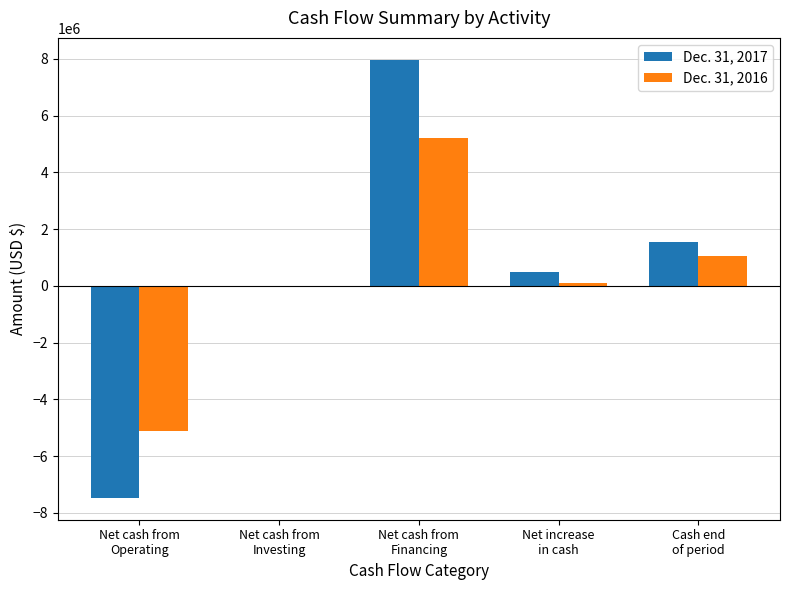

What is the maximum value shown in the chart?

7971174